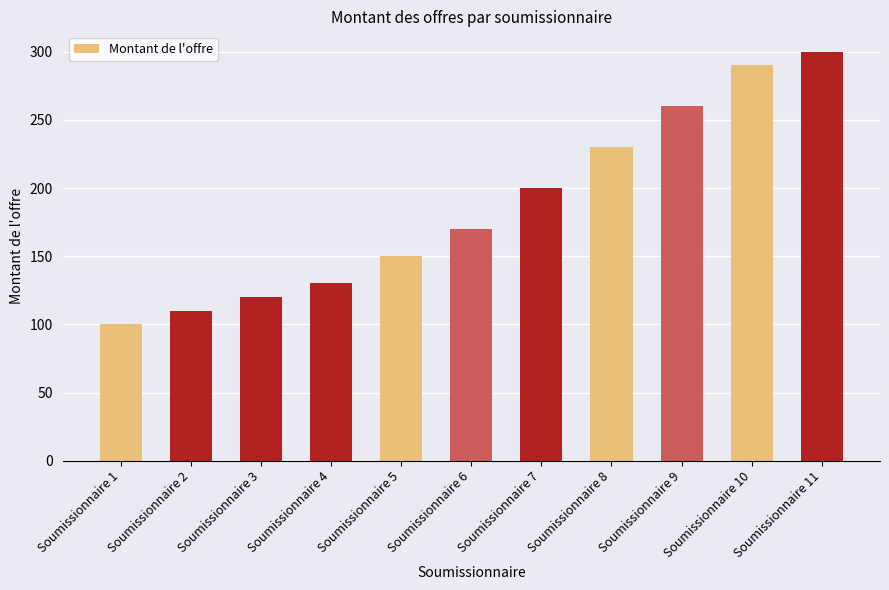

Does the chart contain stacked bars?

No